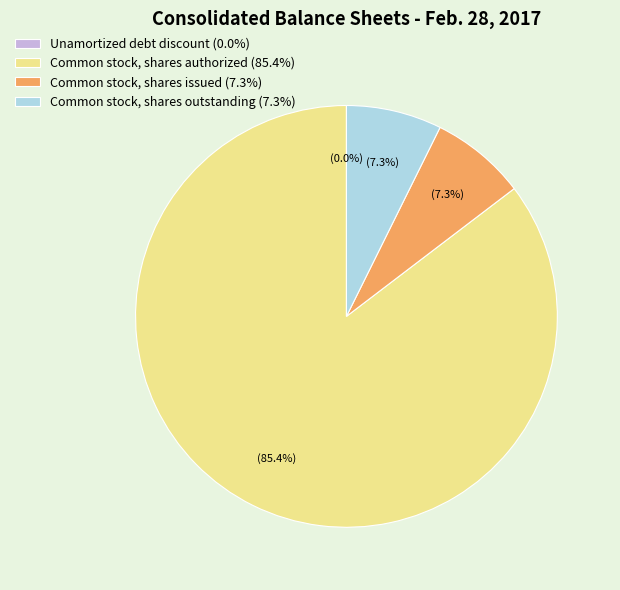

To the nearest percent, what is the difference between the largest and smallest slice percentages?

85%